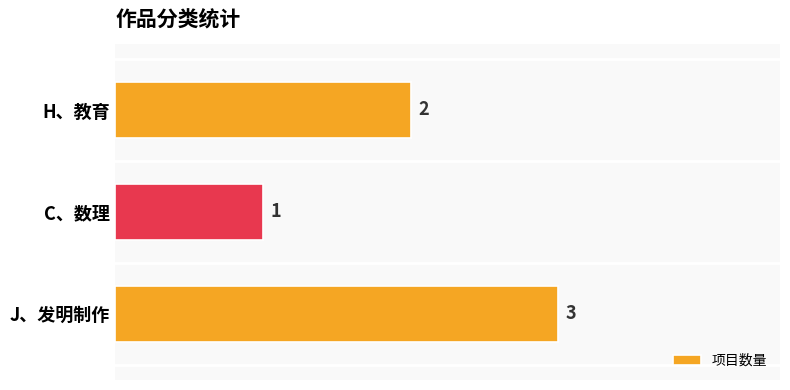

Is it true that the value at C、数理 is 1?

True